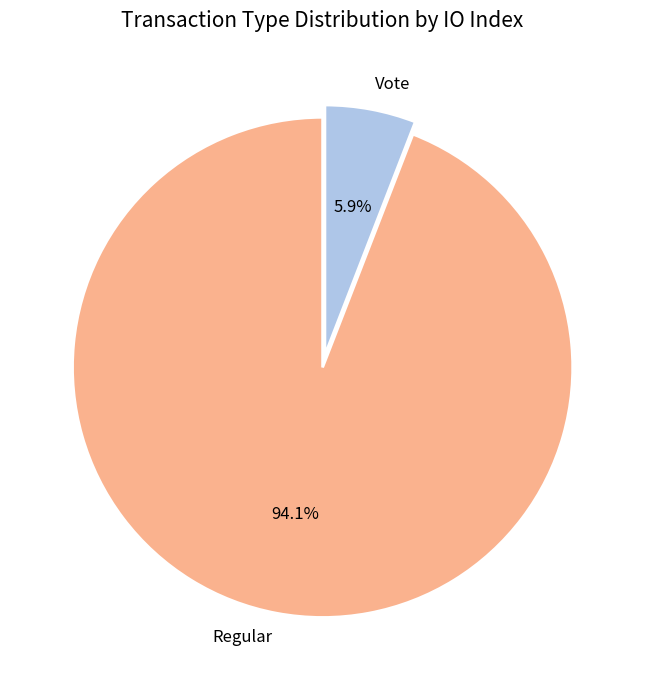

To the nearest percent, what percentage of the pie is Vote?

6%